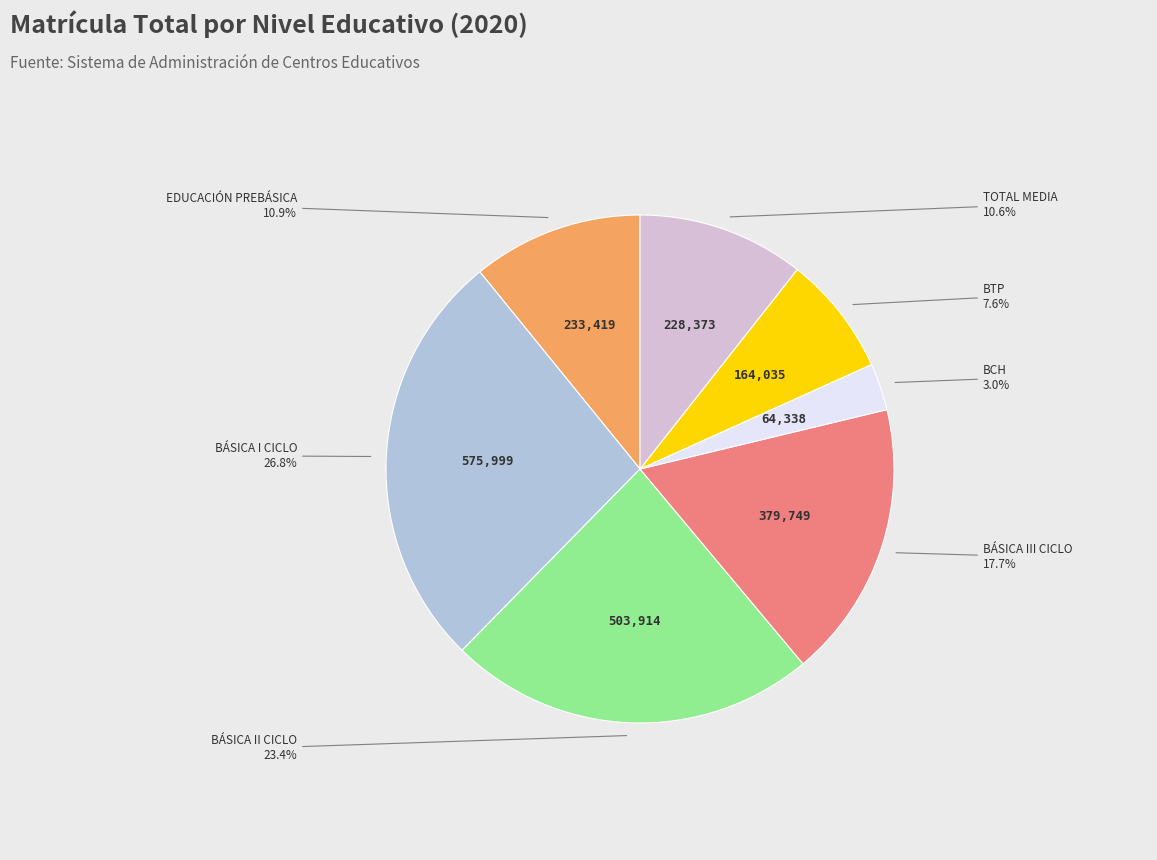

How many segments does this pie chart have?

7